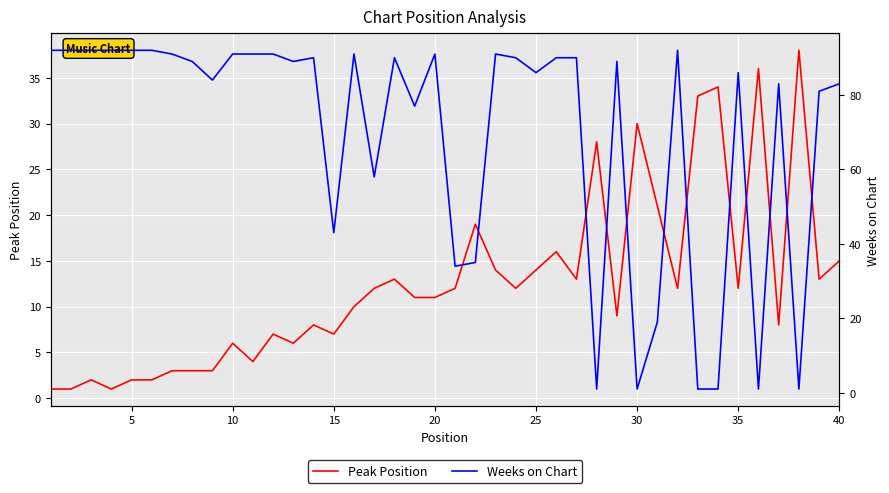

True or false: Weeks on Chart and Peak Position cross at least once.

True